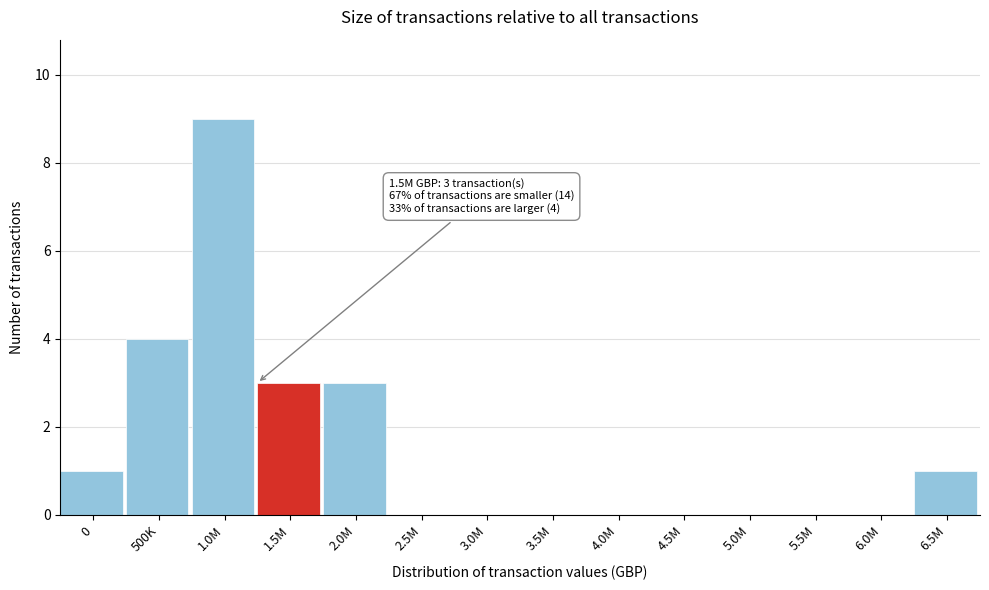

Reading left to right, transcribe all the data shown in this chart.

0=1	500K=4	1.0M=9	1.5M=3	2.0M=3	2.5M=0	3.0M=0	3.5M=0	4.0M=0	4.5M=0	5.0M=0	5.5M=0	6.0M=0	6.5M=1